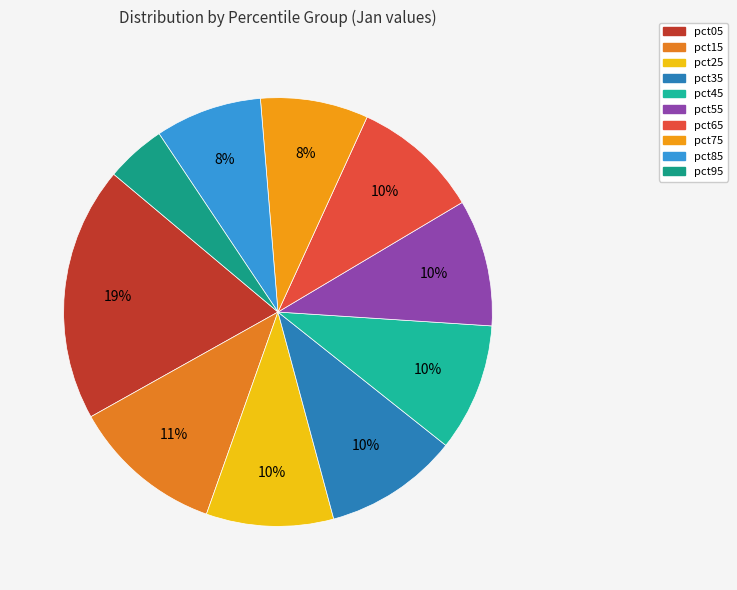

How many segments does this pie chart have?

10